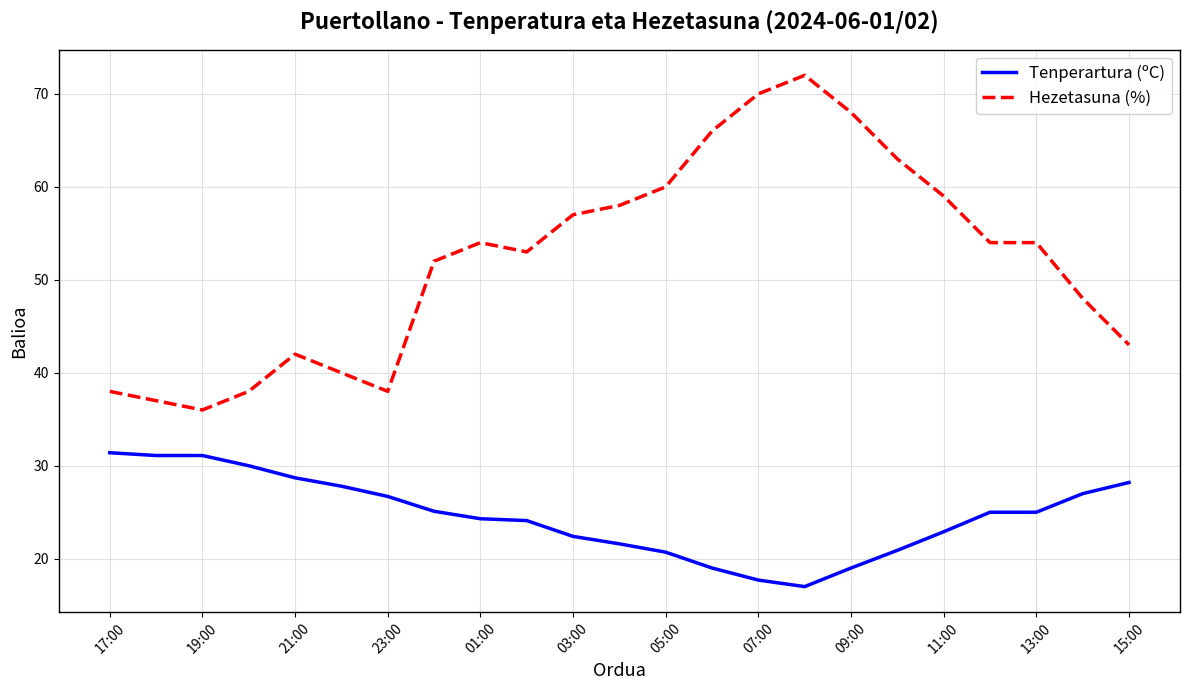

Which series has the largest total across all categories?

Hezetasuna (%)